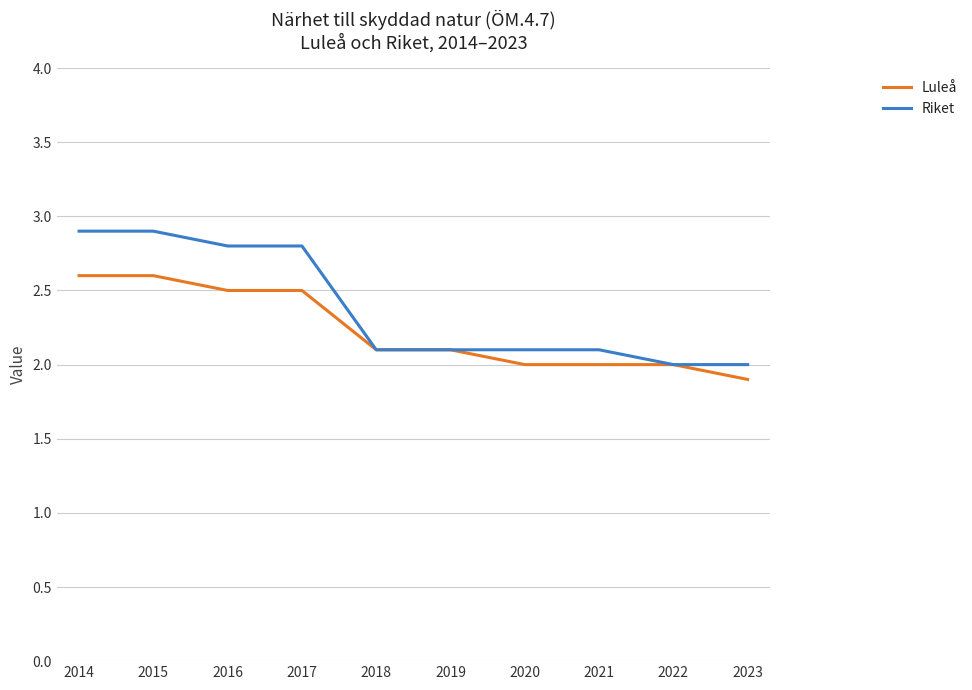

List the series in order of their peak value, highest first.

Riket, Luleå